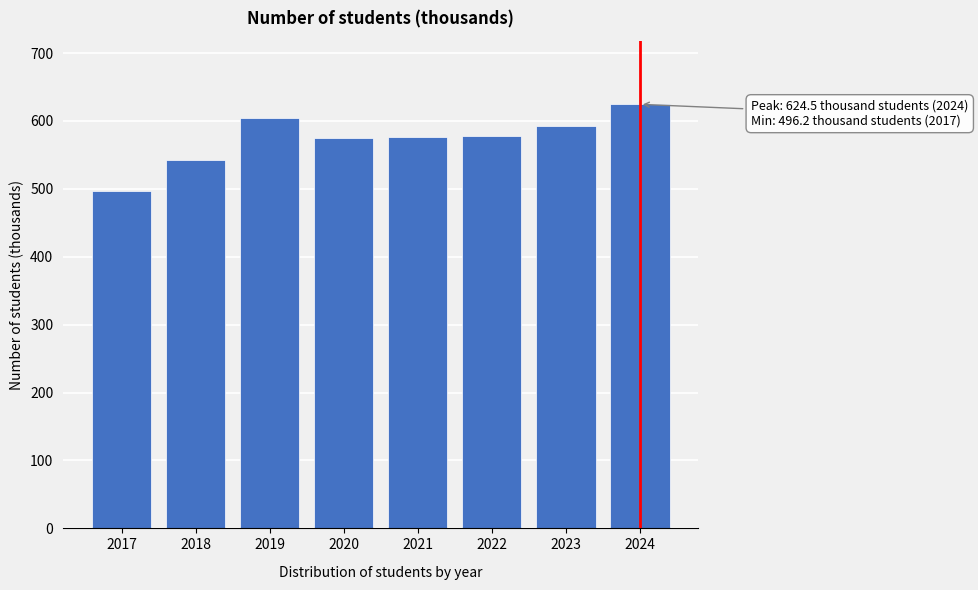

What is the change in value from 2018 to 2022?

+35.7